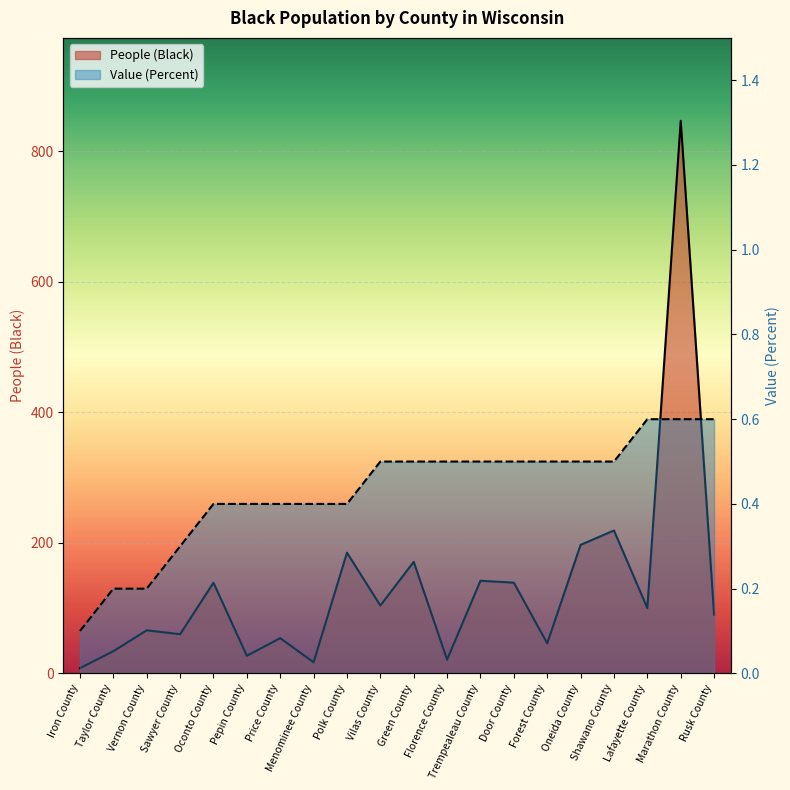

Which series has the largest range (max minus min)?

People (Black)